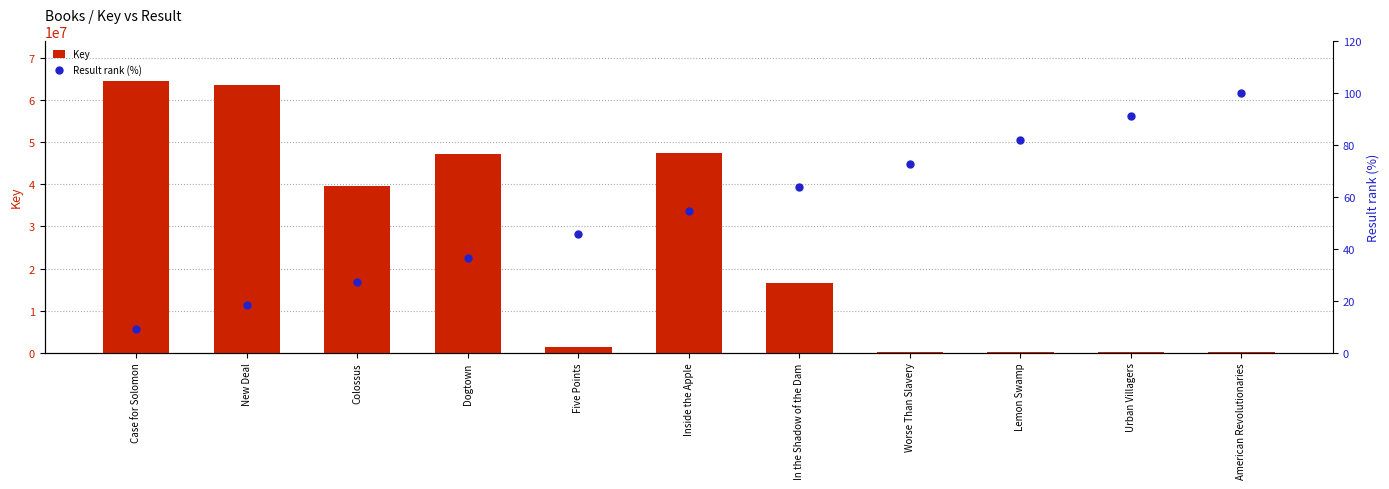

Between Colossus and Worse Than Slavery, which series saw the biggest shift?

Key